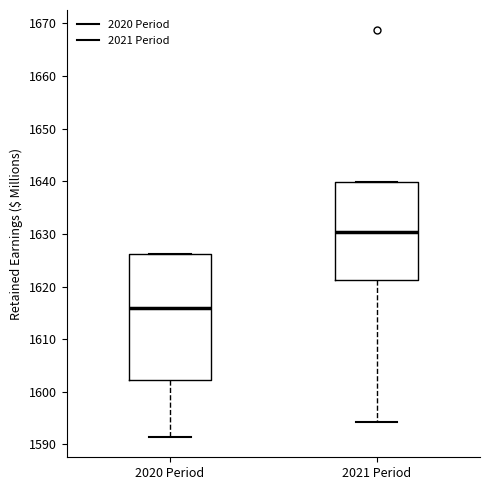

Which box's median line is the lowest?

2020 Period